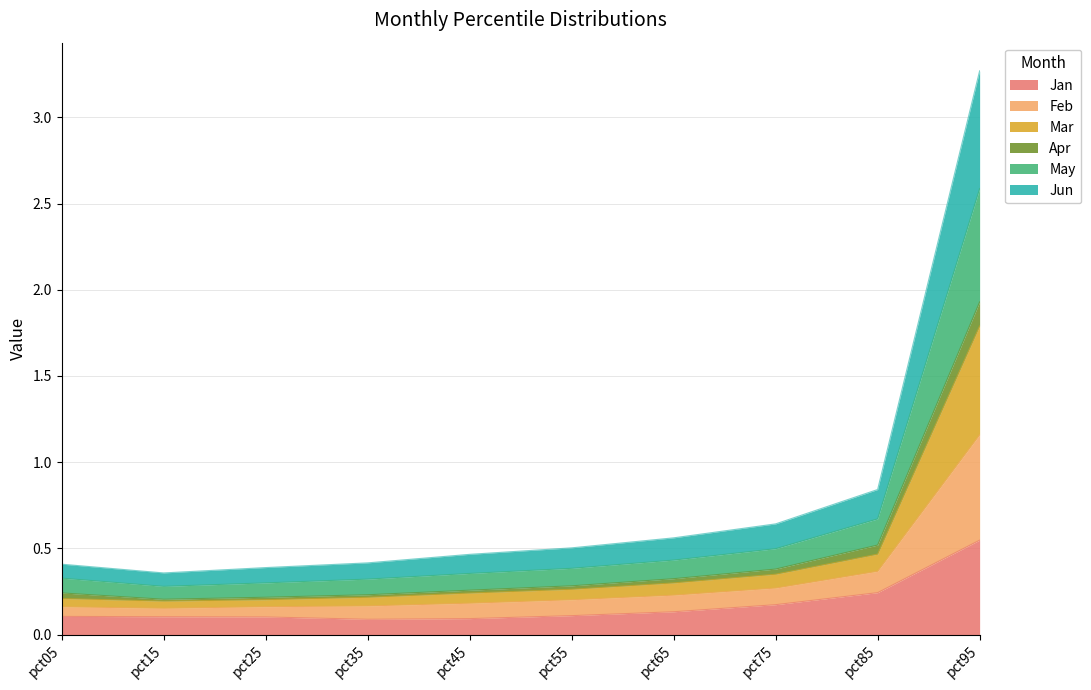

What is the maximum value for Jan?

0.5